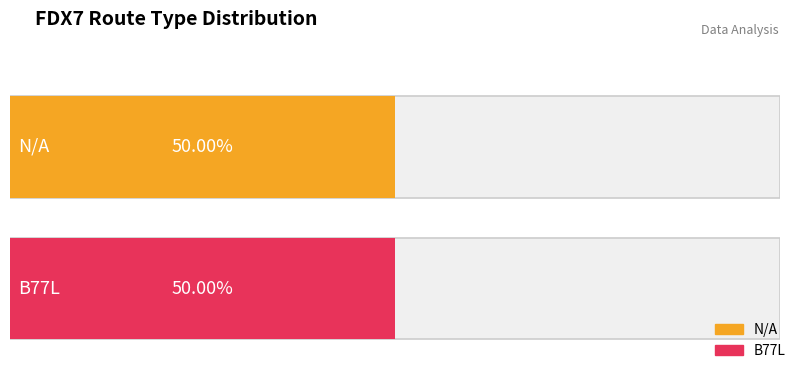

At which label does B77L reach its minimum?

B77L